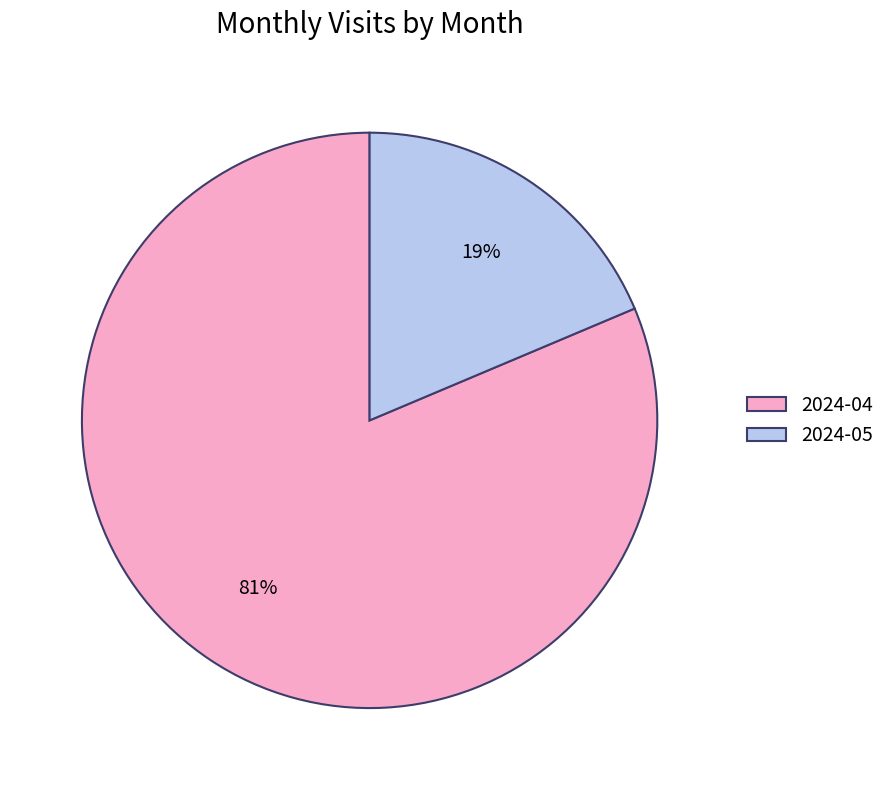

Is there a majority slice in this chart?

Yes